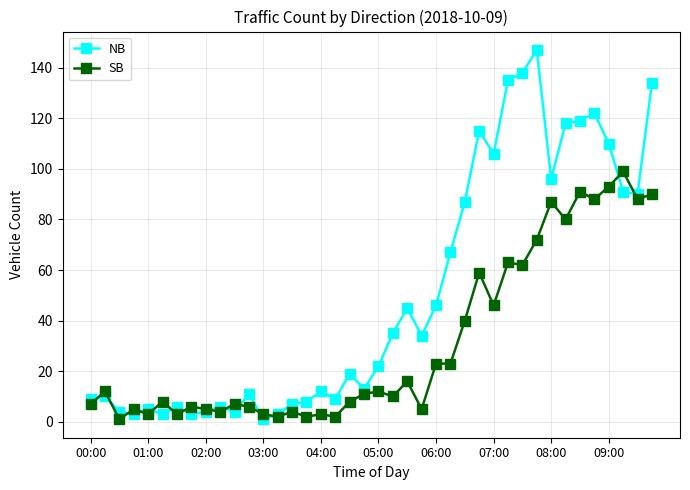

Which series has the largest range (max minus min)?

NB